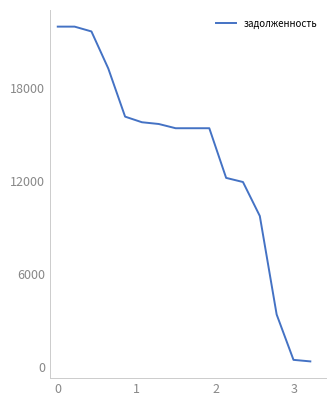

What is the difference between the maximum and minimum values?

21556.7